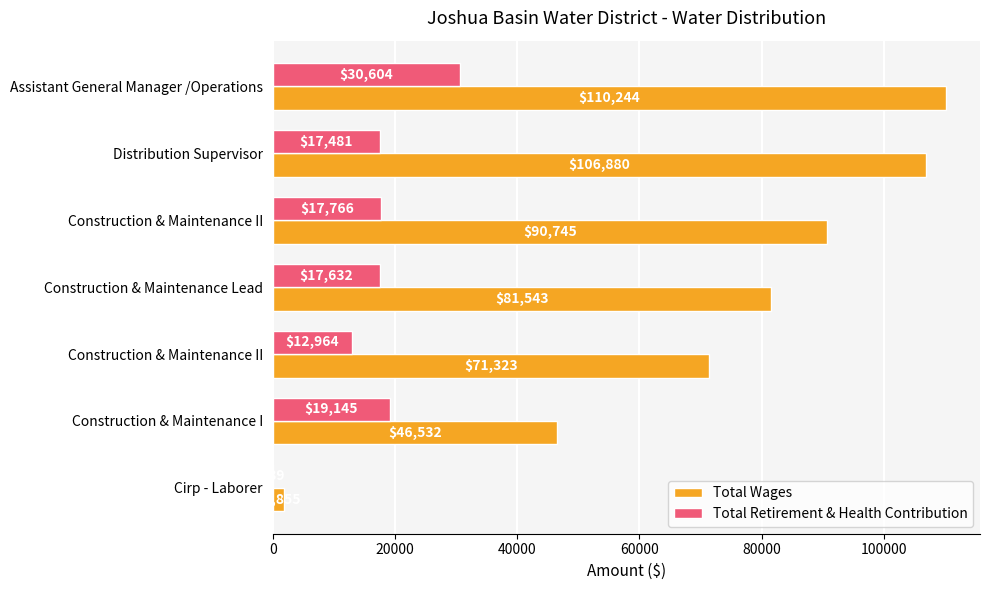

At how many categories does at least one series exceed 60498?

5